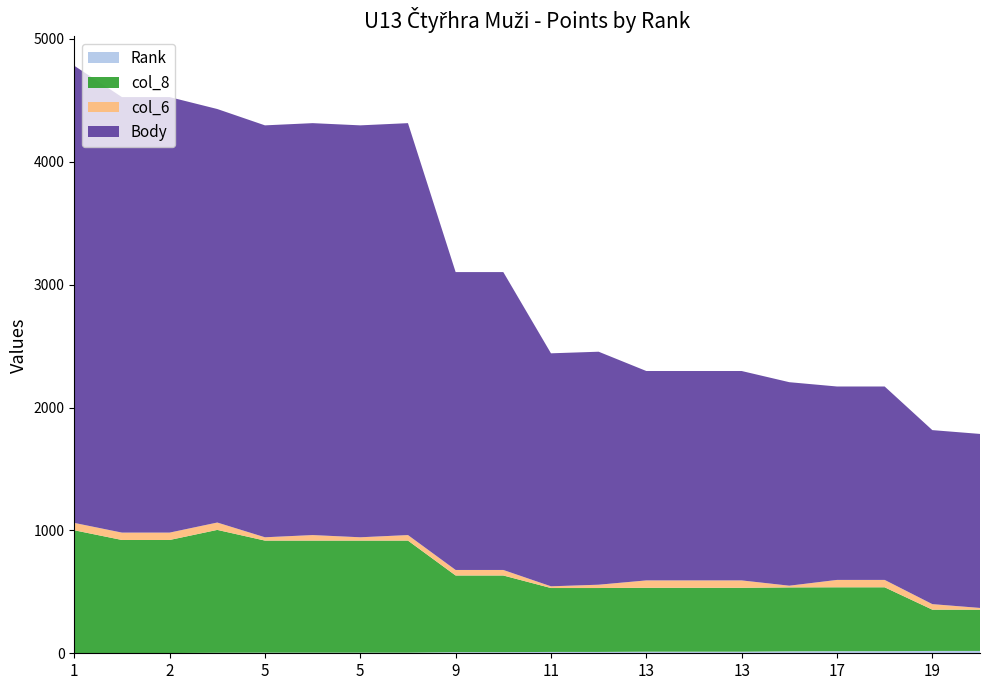

Does the chart have visible grid lines?

No